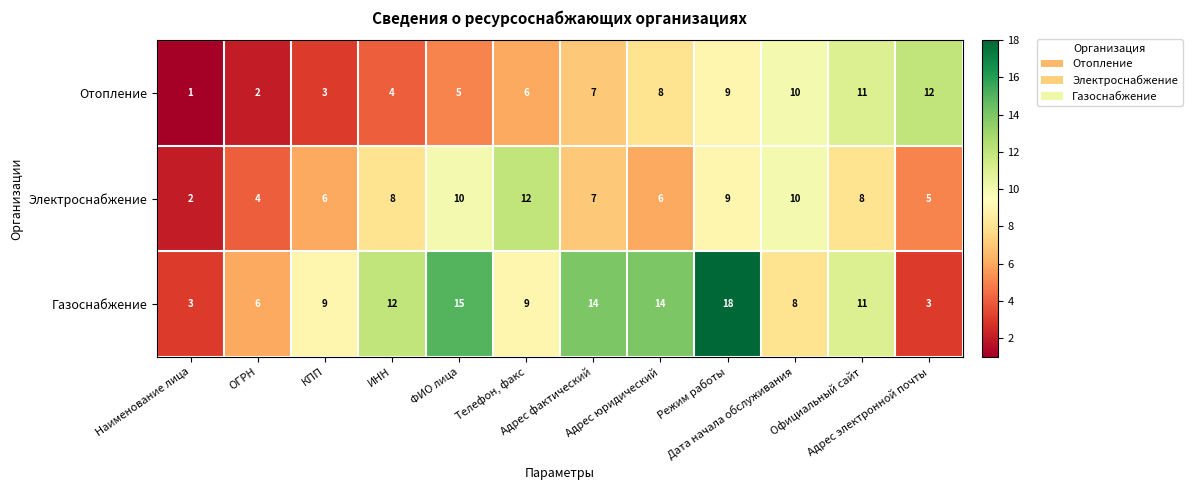

Which series has the widest spread of values?

Газоснабжение